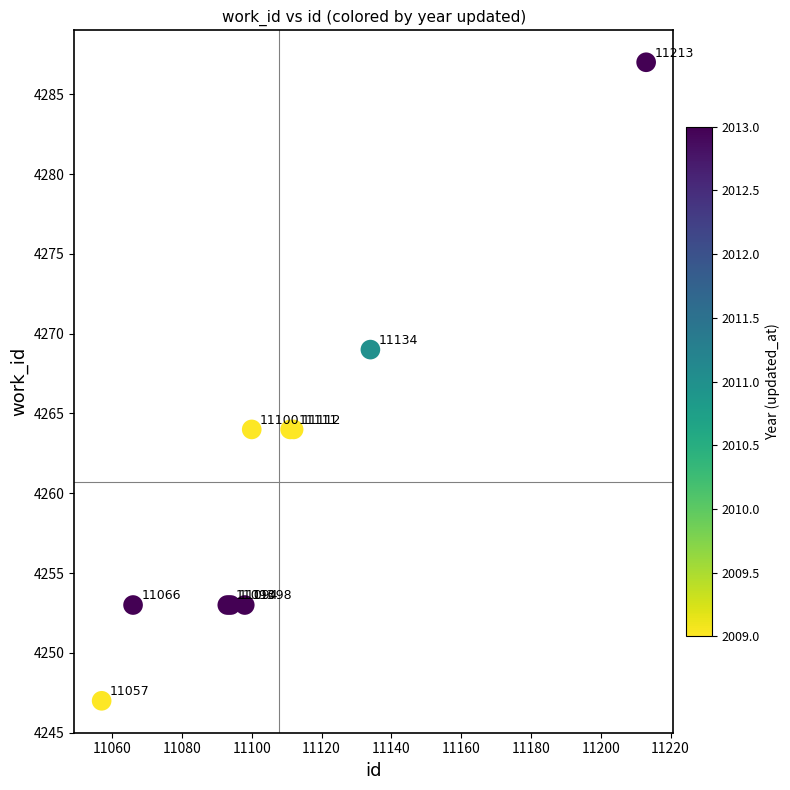

What Y value in the scatter plot is closest to 4267?

4269